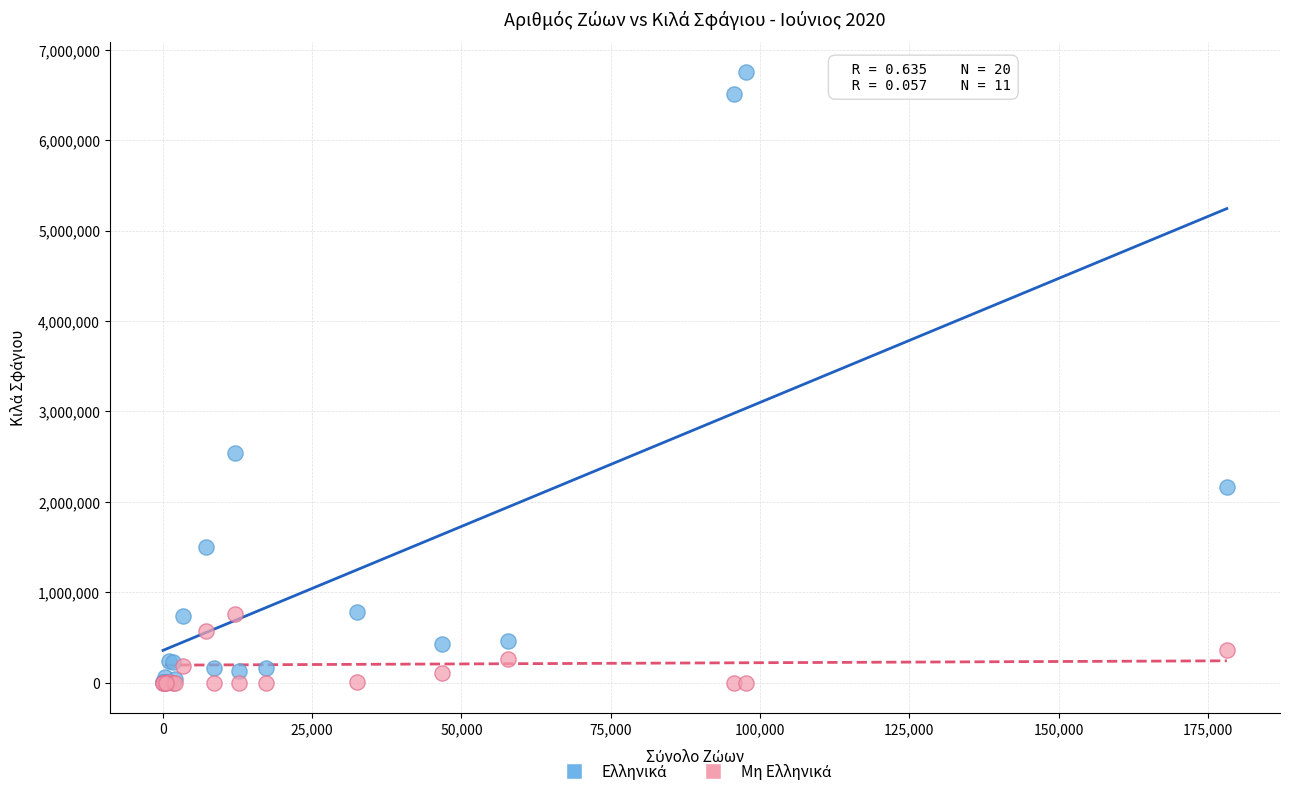

Across all series, what Y value is closest to 3375135?

2544226